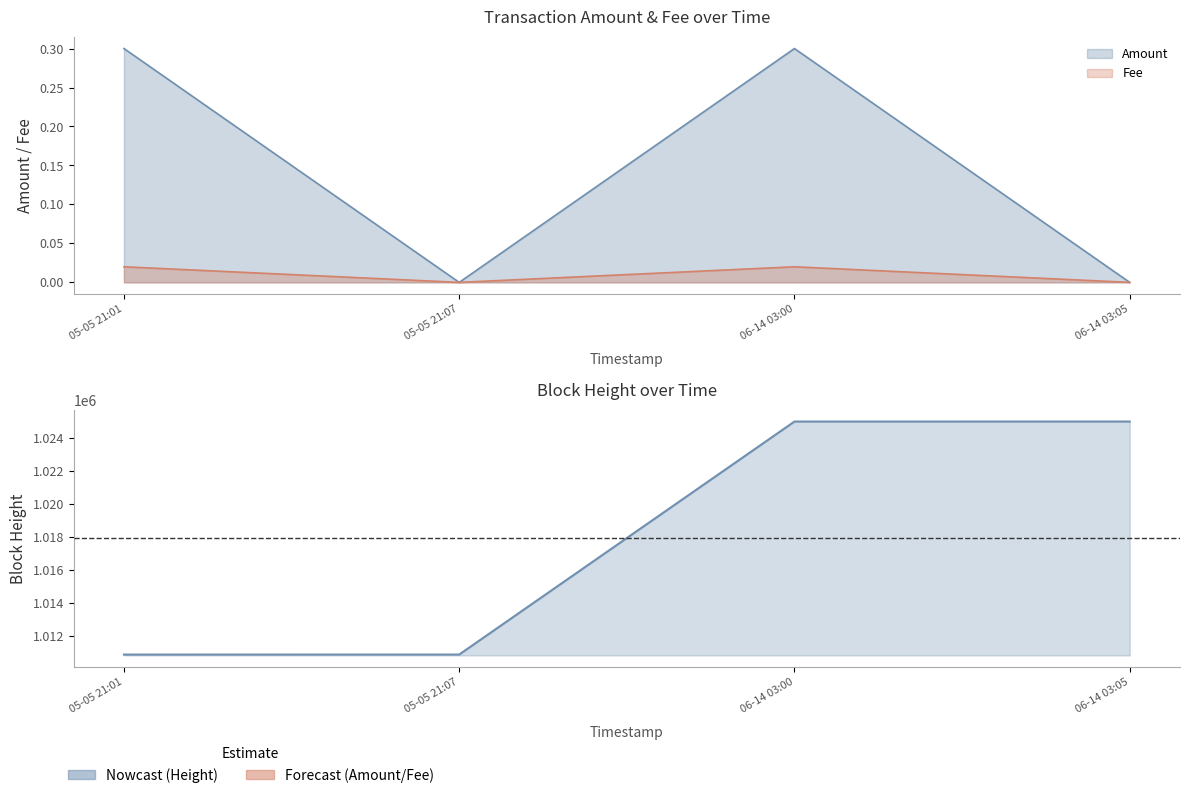

The Fee series shows 0.0 at 06-14 03:05. True or false?

True